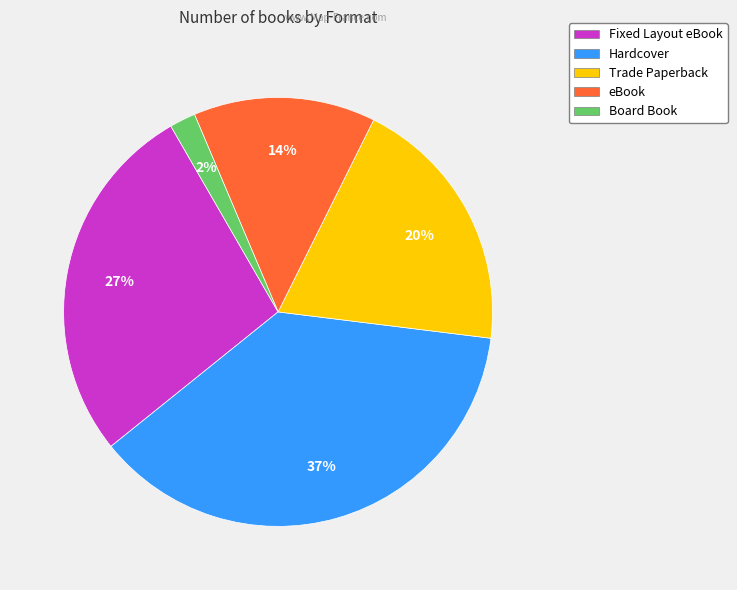

True or false: Trade Paperback accounts for 5% of the total.

False